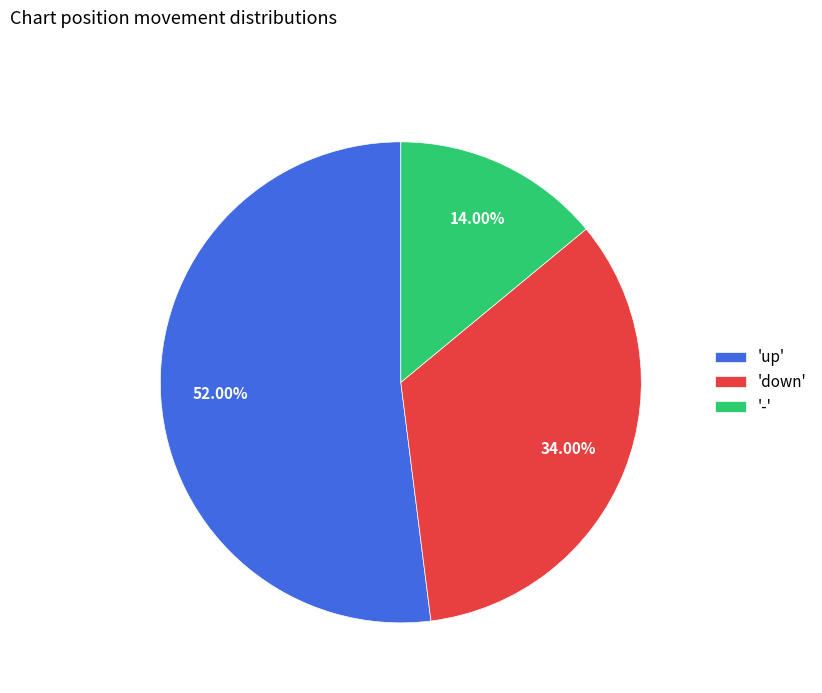

Between '-' and 'down', which is larger?

'down'